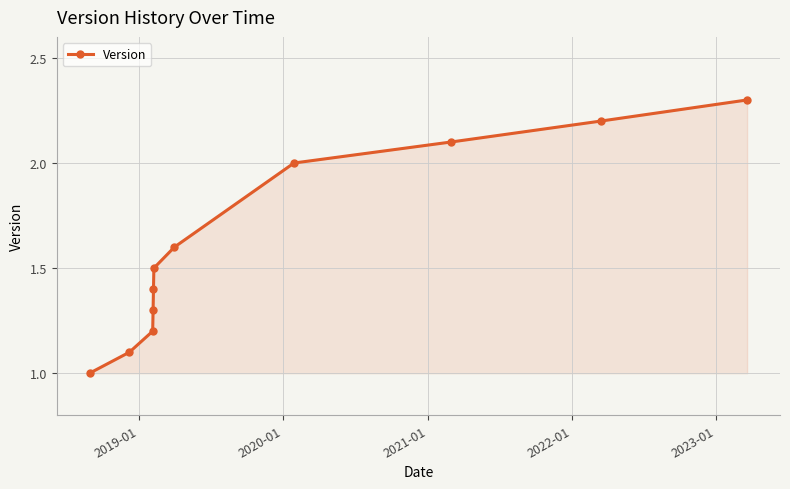

Does the chart display data point markers on the line(s)?

Yes